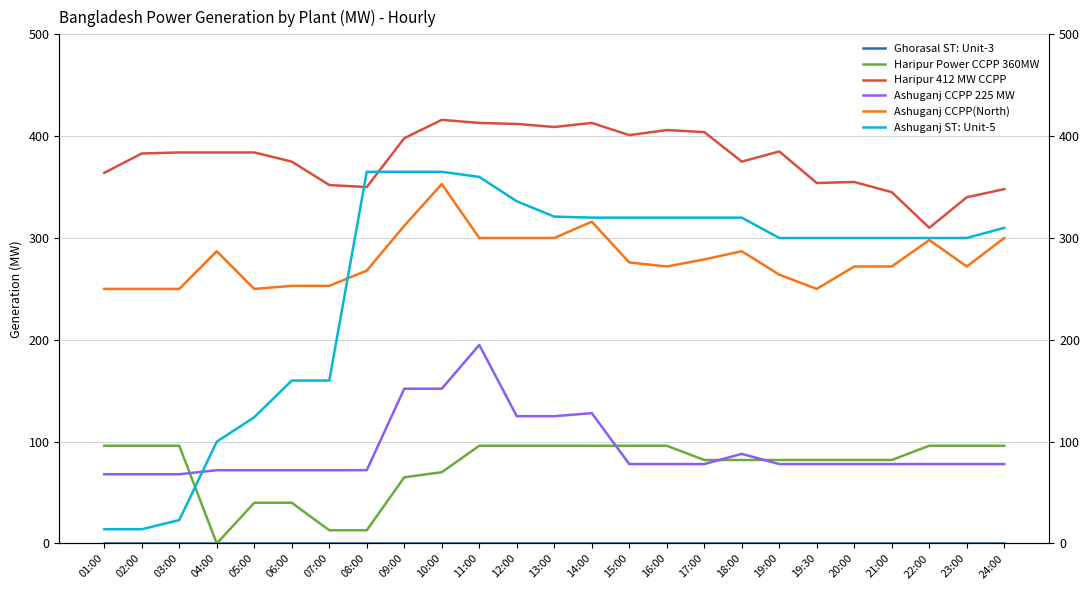

How many data points in Haripur Power CCPP 360MW are above 82?

12